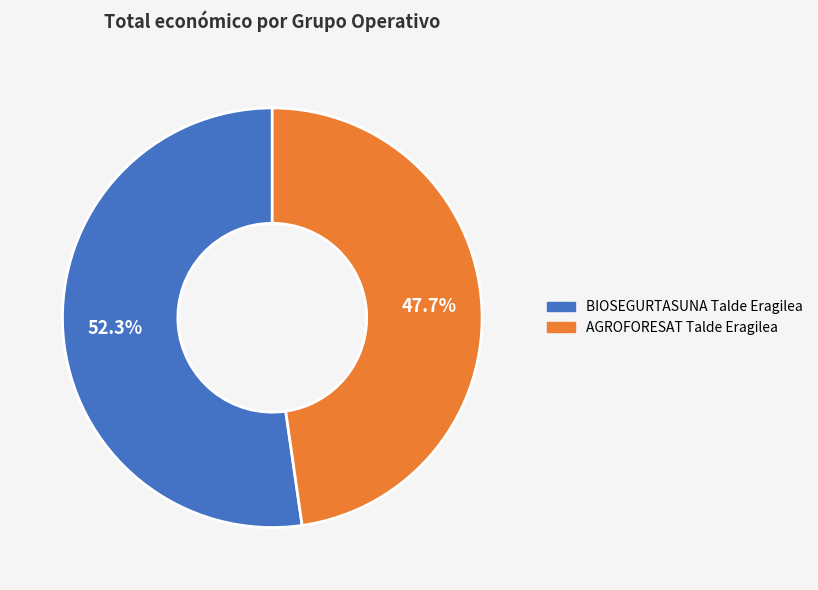

Approximately how many times larger is the value at AGROFORESAT Talde Eragilea compared to BIOSEGURTASUNA Talde Eragilea?

0.9